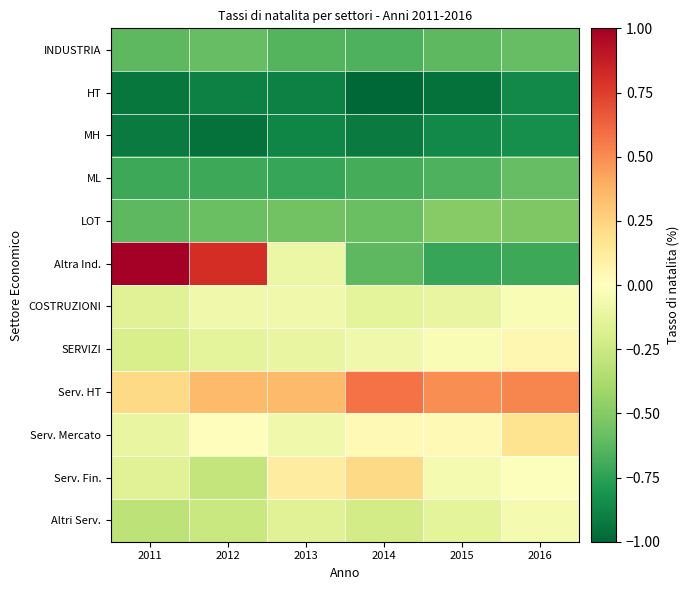

Count the number of categories in the chart.

6